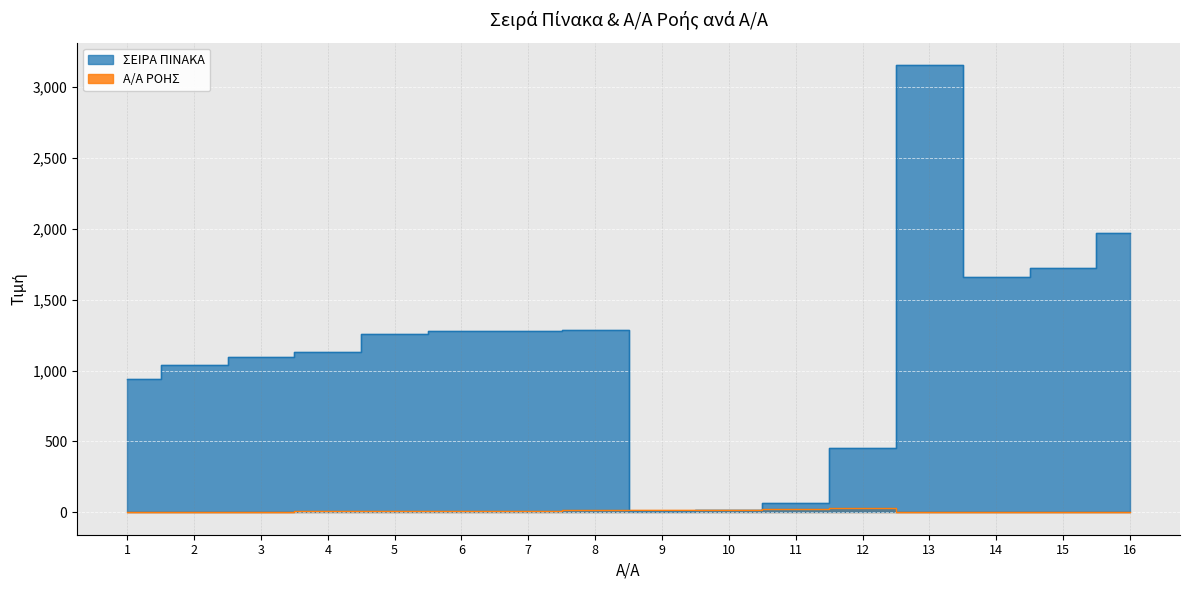

What is the difference between the second highest and minimum values in the ΣΕΙΡΑ ΠΙΝΑΚΑ series?

1966